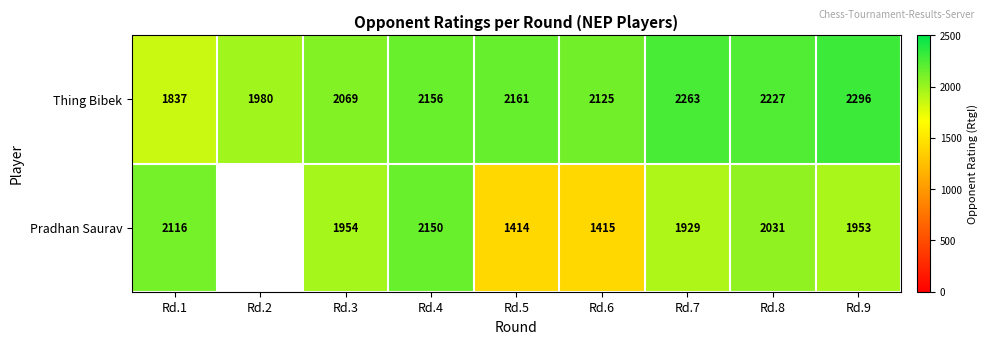

What is the spread (max minus min) of values at Rd.9?

343